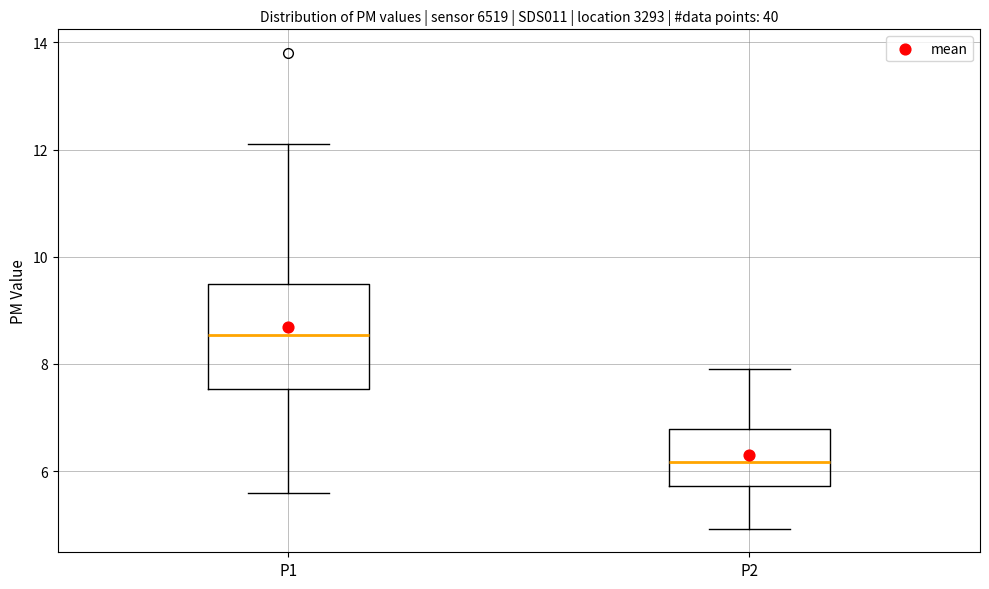

Reading left to right, read every box against the y-axis: the position of its median line, the range the box covers, and the ends of its whiskers. The values are not printed on the chart, so give them approximately, as read against the axis.

P1: median 8.6, box 7.6 to 9.4, whiskers 5.6 to 12.2
P2: median 6.2, box 5.8 to 6.8, whiskers 5.0 to 8.0